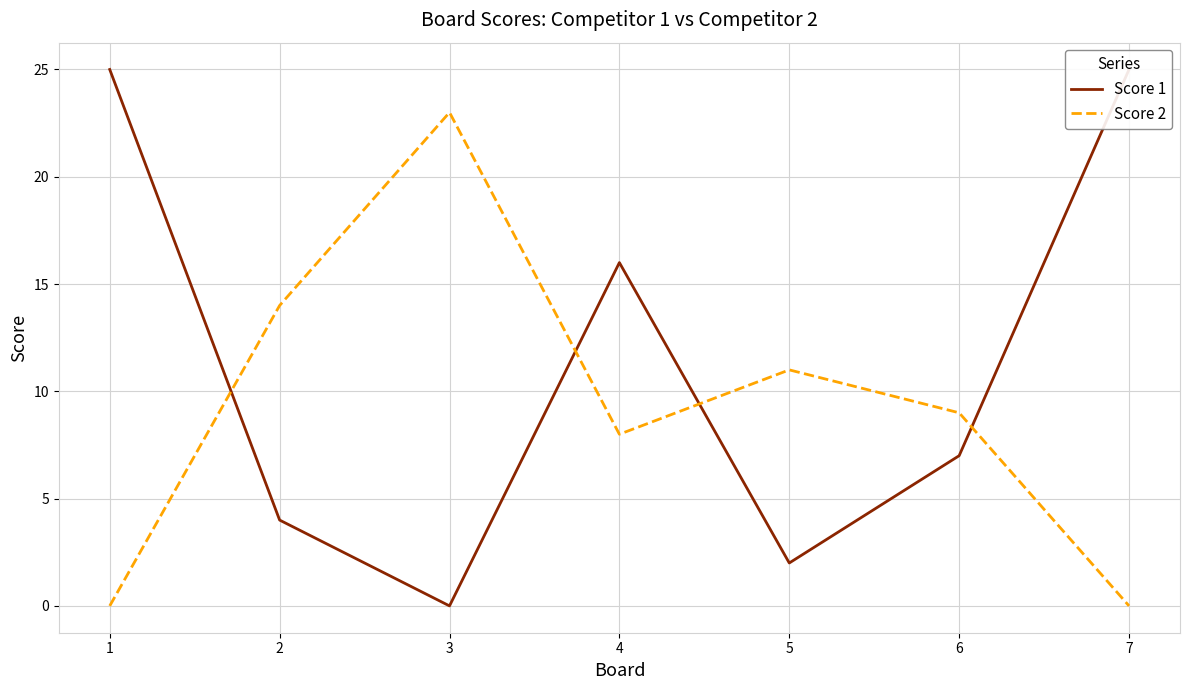

What is the difference between the second highest and minimum values in the Score 1 series?

25